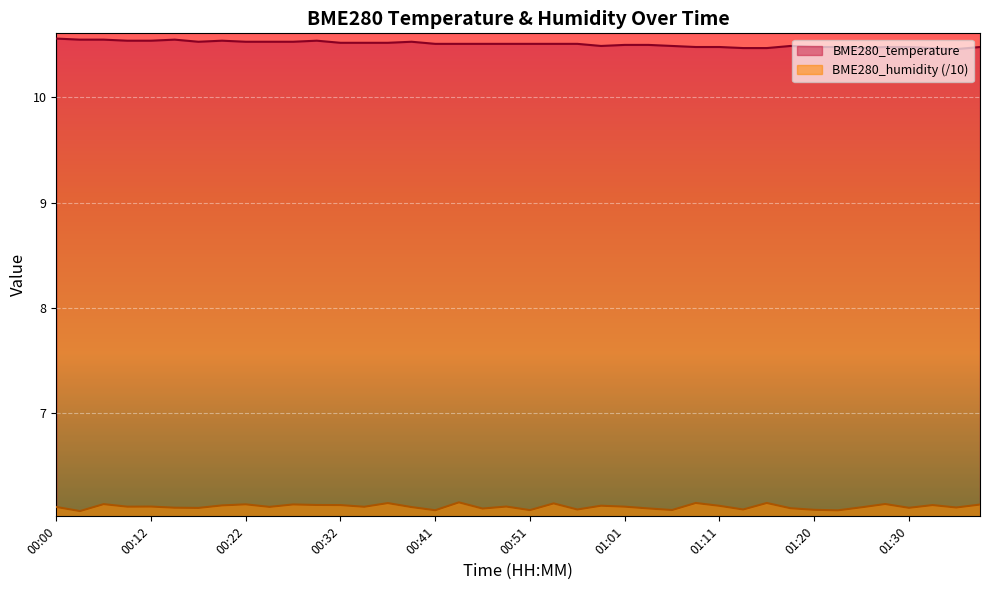

What is the smallest value displayed?

6.1